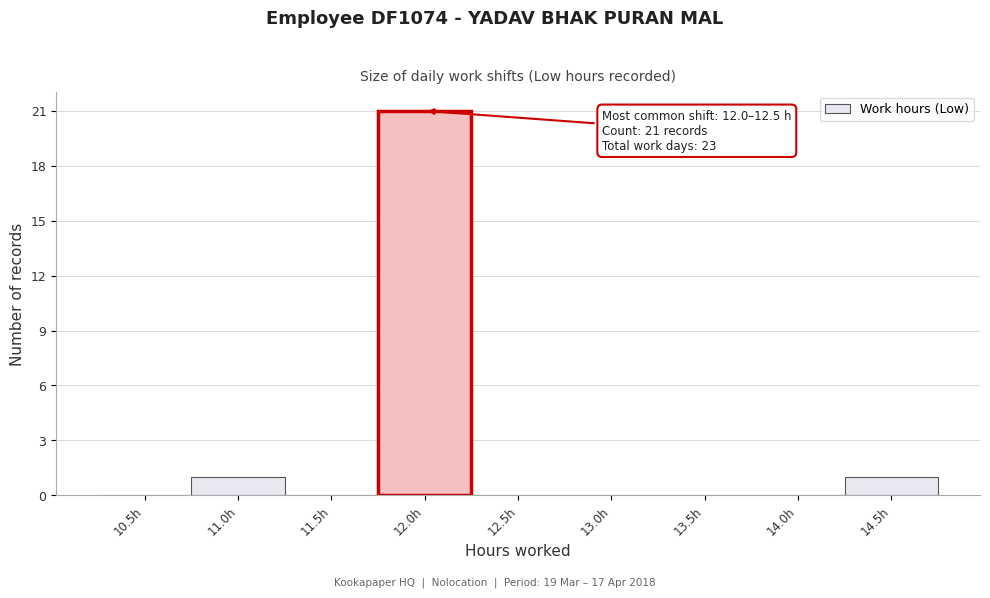

Reading right to left, list all the values displayed in this chart.

14.5h=1	14.0h=0	13.5h=0	13.0h=0	12.5h=0	12.0h=21	11.5h=0	11.0h=1	10.5h=0